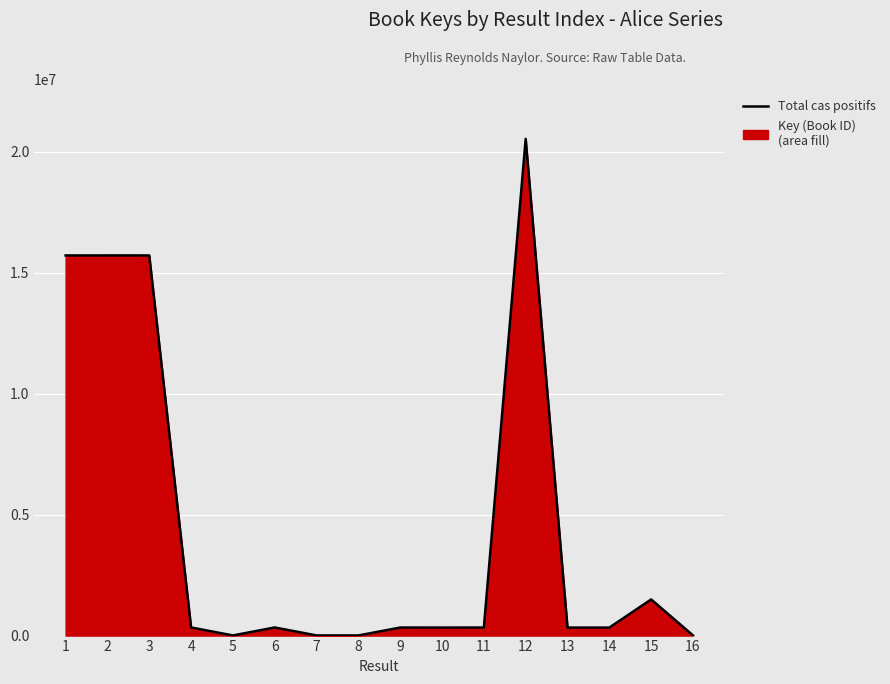

True or false: the data shows 6581 at 7.

True